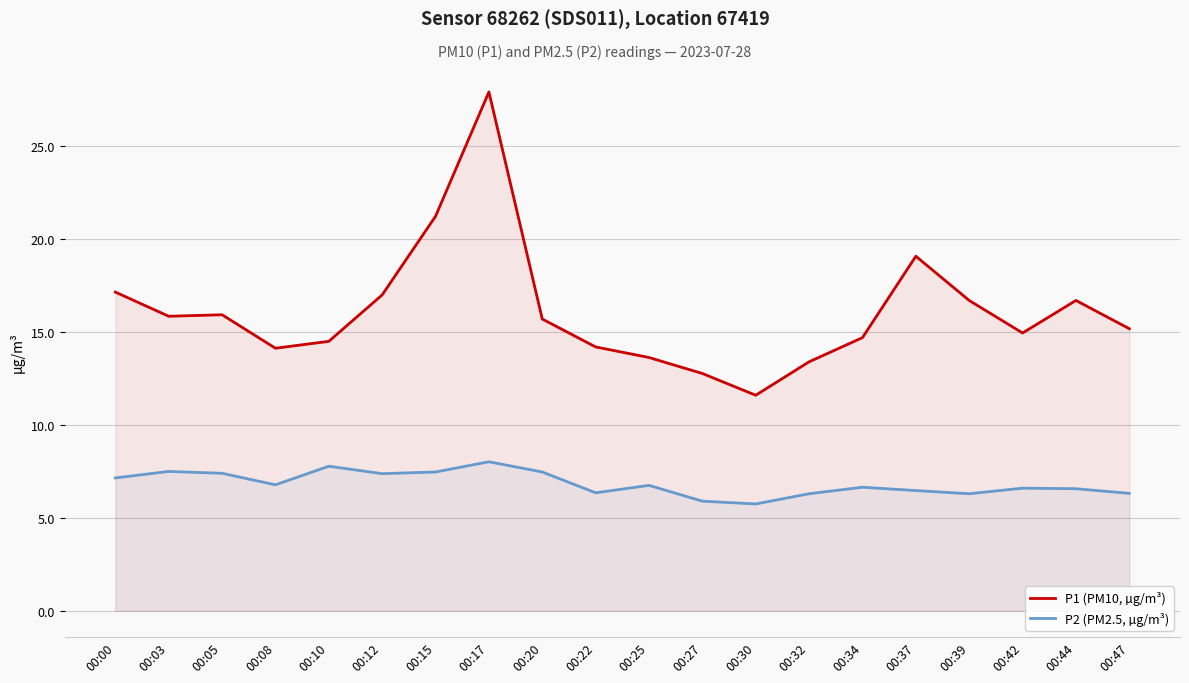

What is the sum of all P2 (PM2.5, µg/m³) values?

136.9